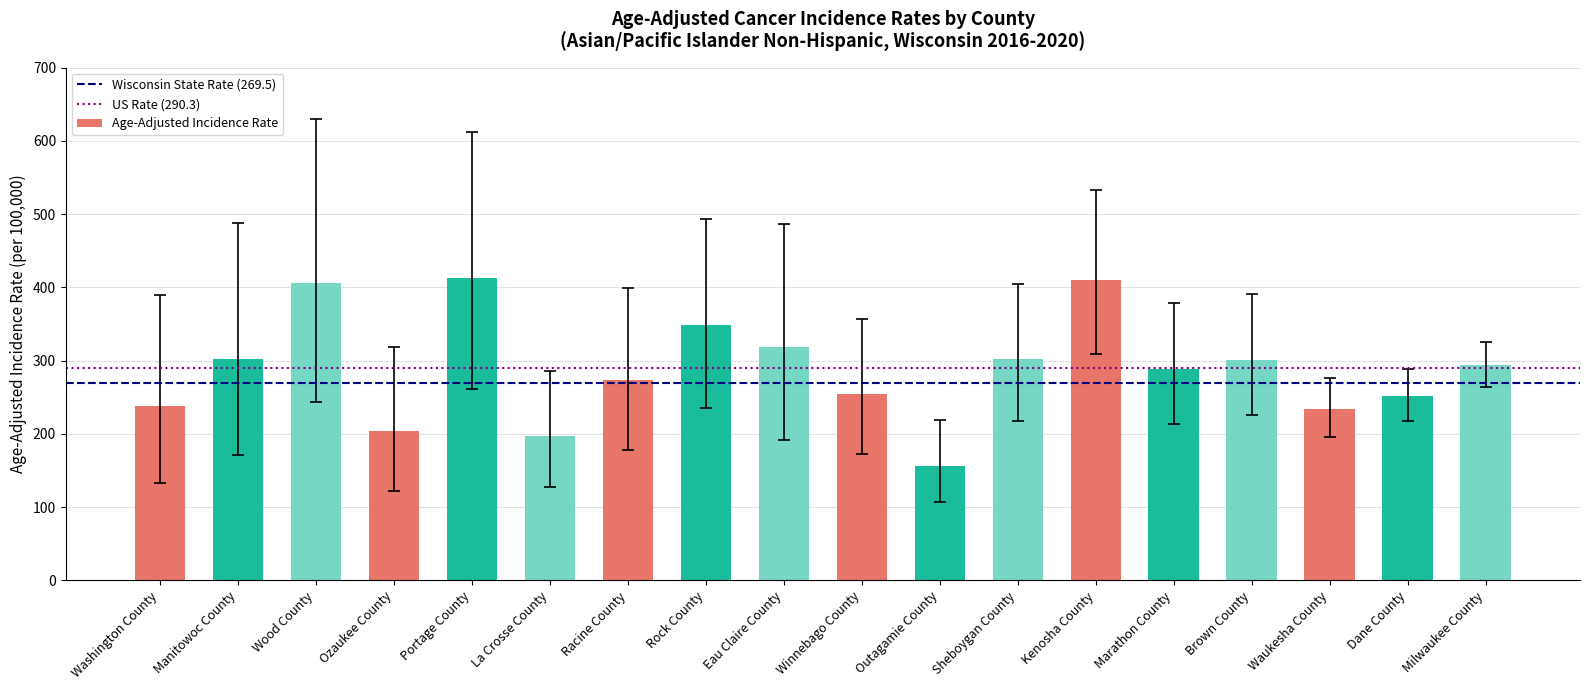

Approximately how many times larger is the value at Washington County compared to Wood County?

0.6